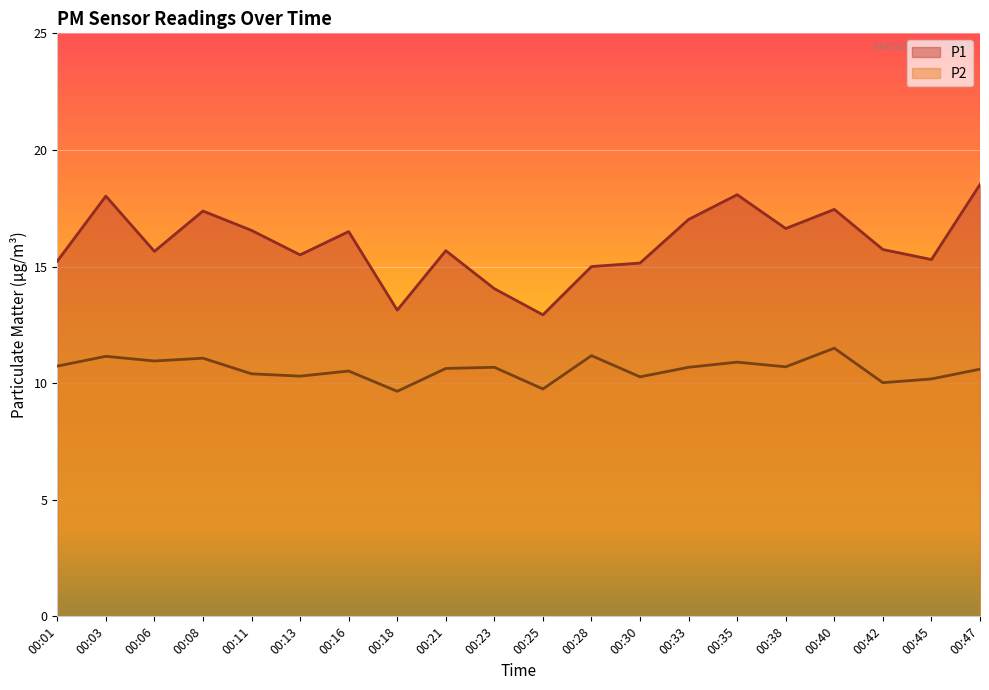

True or false: P1 has more than 0 interior local peaks.

True